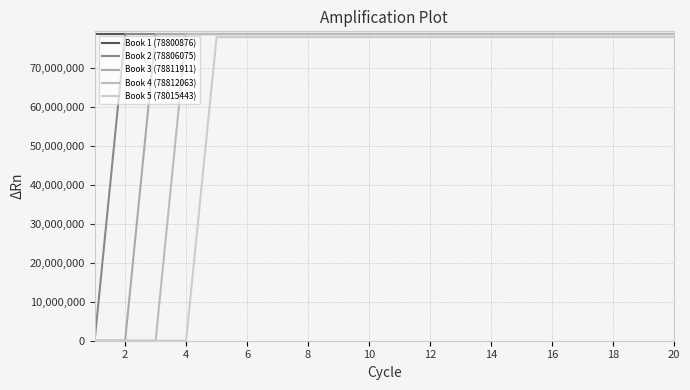

True or false: Book 1 (78800876) has more than 2 points higher than both neighbors.

False